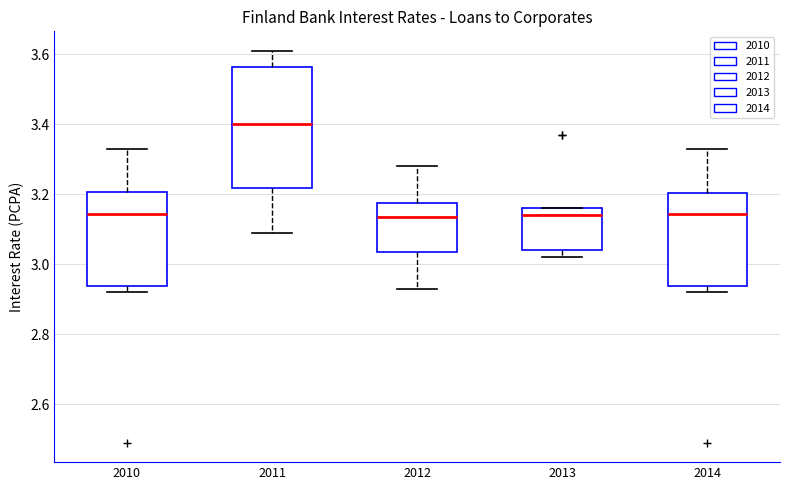

Reading left to right, transcribe this box plot: for each box, give where its median line is, the range the box spans, and where its two whiskers end, as read against the y-axis. The values are not printed on the chart, so give them approximately, as read against the axis.

2010: median 3.14, box 2.94 to 3.20, whiskers 2.92 to 3.34
2011: median 3.40, box 3.22 to 3.56, whiskers 3.10 to 3.62
2012: median 3.14, box 3.04 to 3.18, whiskers 2.94 to 3.28
2013: median 3.14, box 3.04 to 3.16, whiskers 3.02 to 3.16
2014: median 3.14, box 2.94 to 3.20, whiskers 2.92 to 3.34